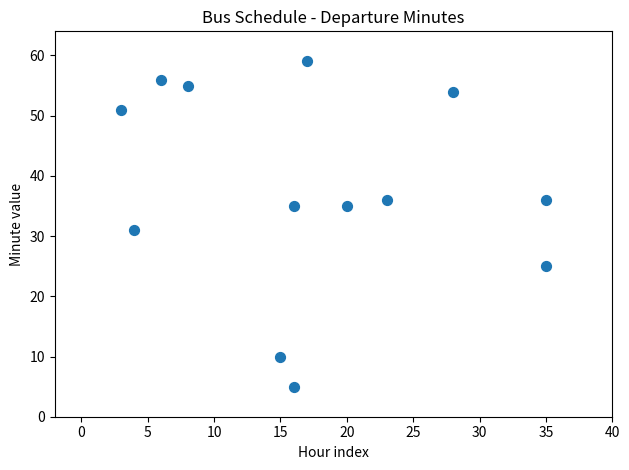

What Y value in the scatter plot is closest to 32?

31